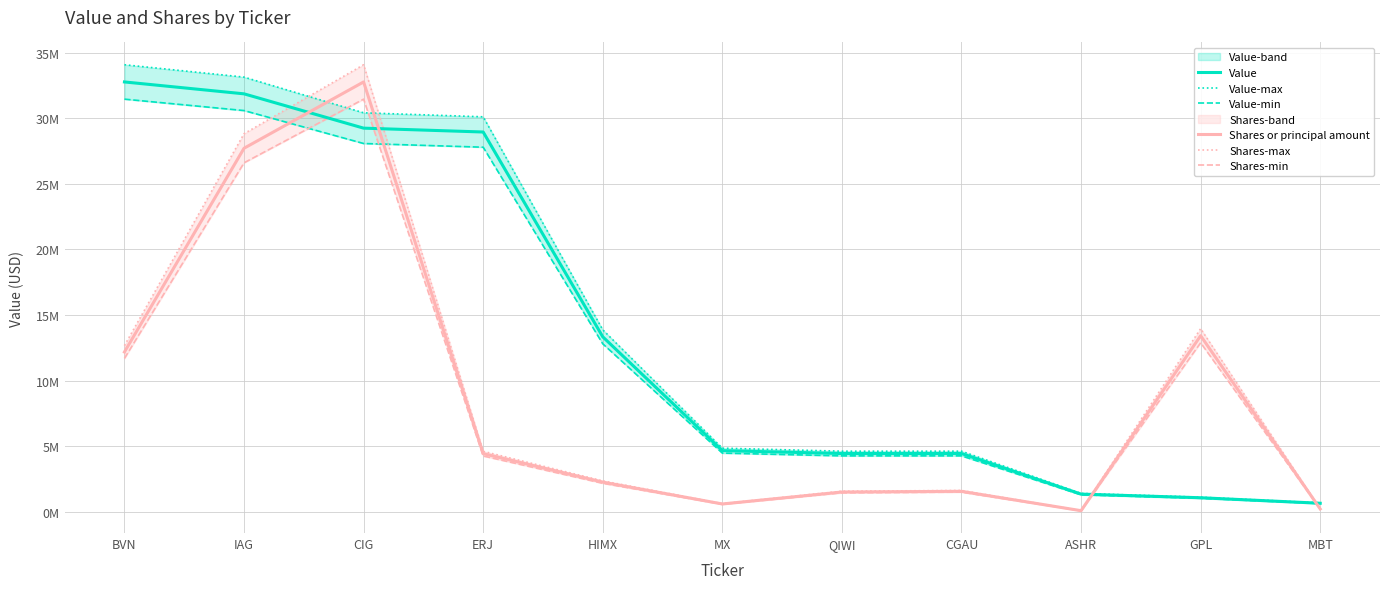

What is the highest value of the Value series?

32757000.0